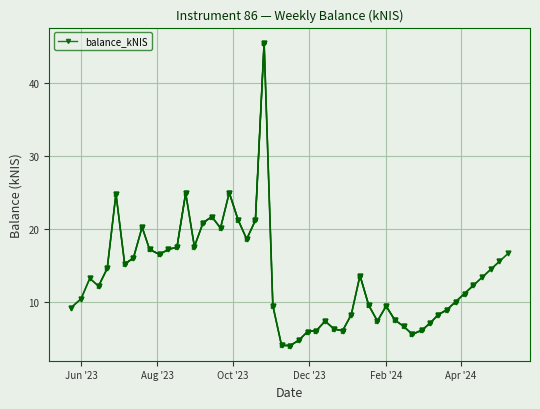

How many lines are shown in the chart?

1